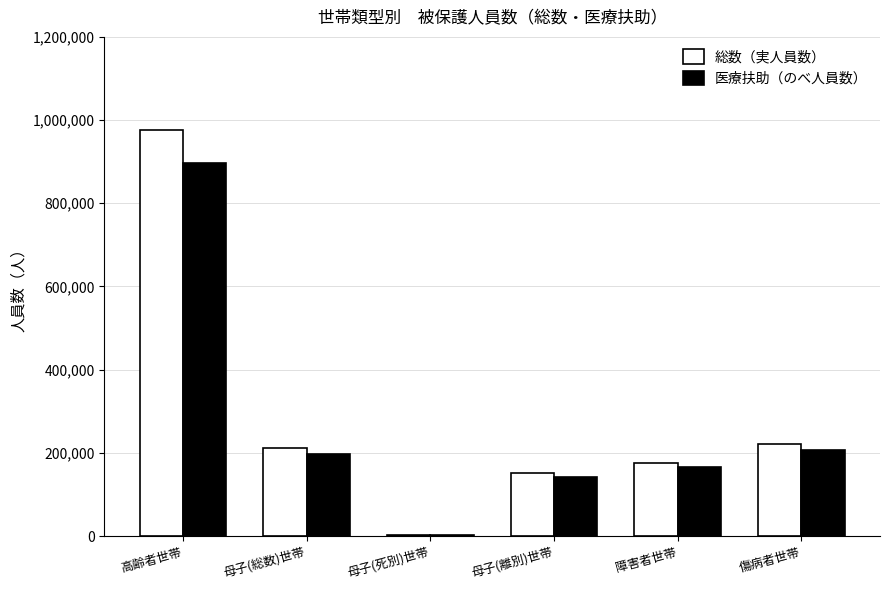

Is it true that 総数（実人員数） equals 220698 at 傷病者世帯?

True